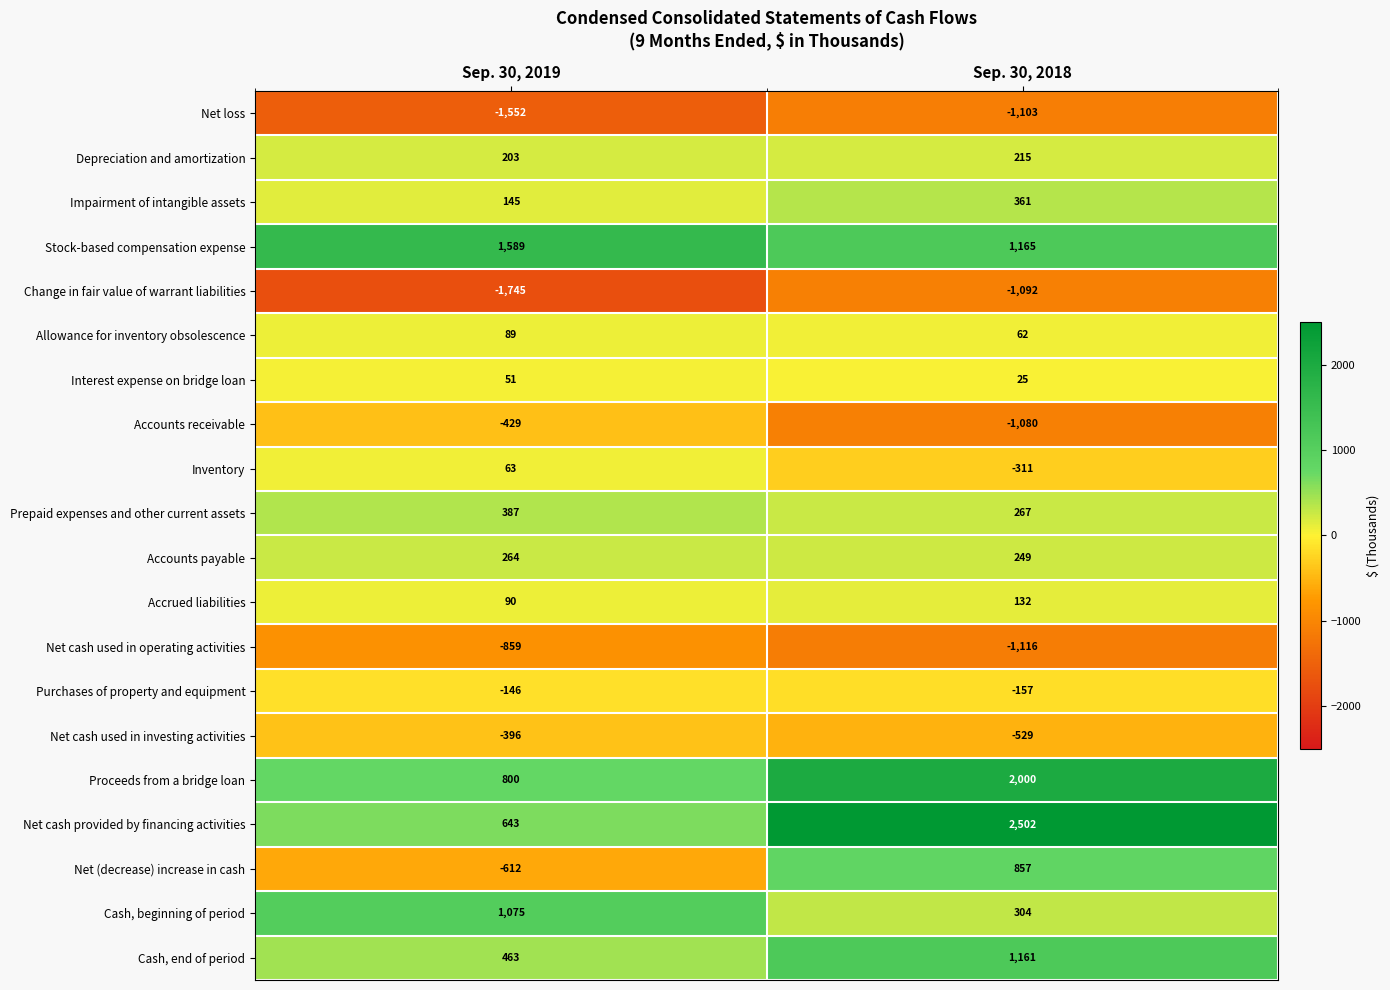

The Net (decrease) increase in cash series shows 857 at Sep. 30, 2018. True or false?

True